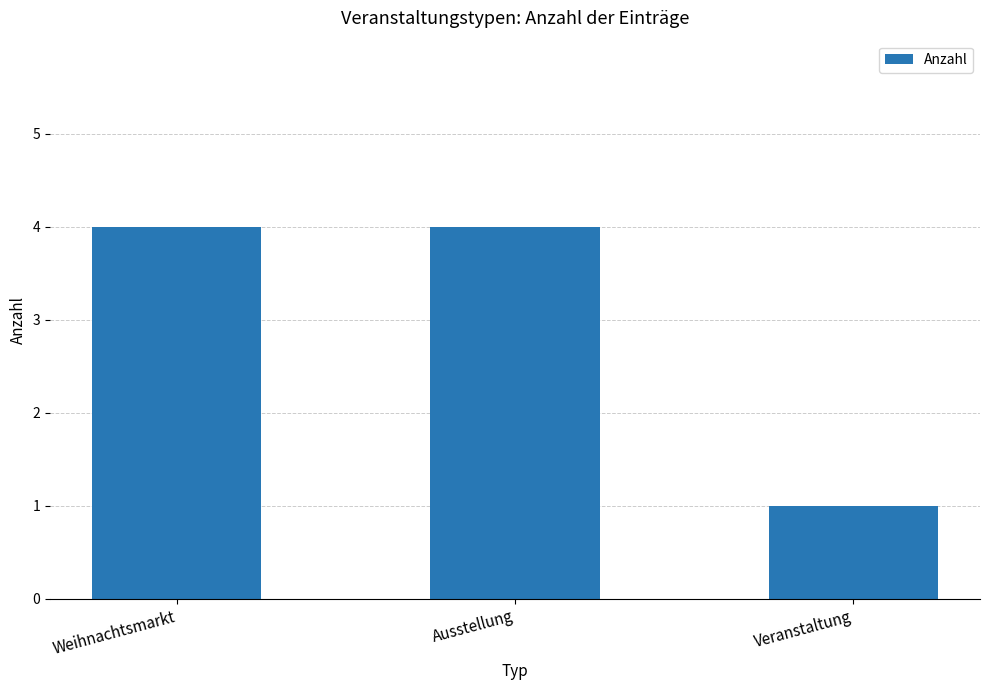

The value at Weihnachtsmarkt is 4. True or false?

True